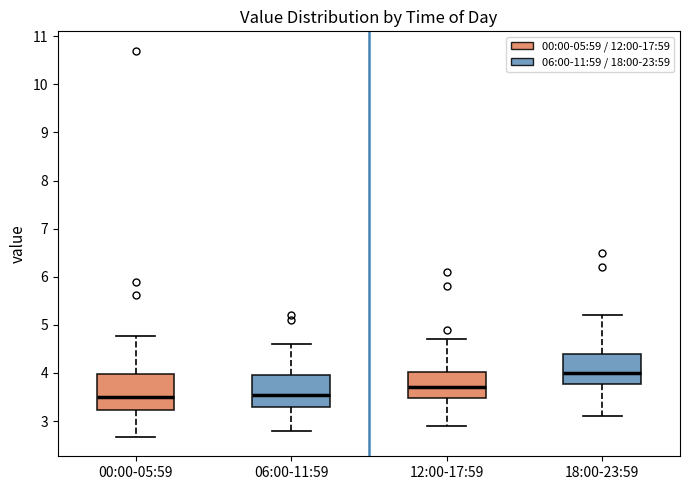

Which box's median line is the highest?

18:00-23:59